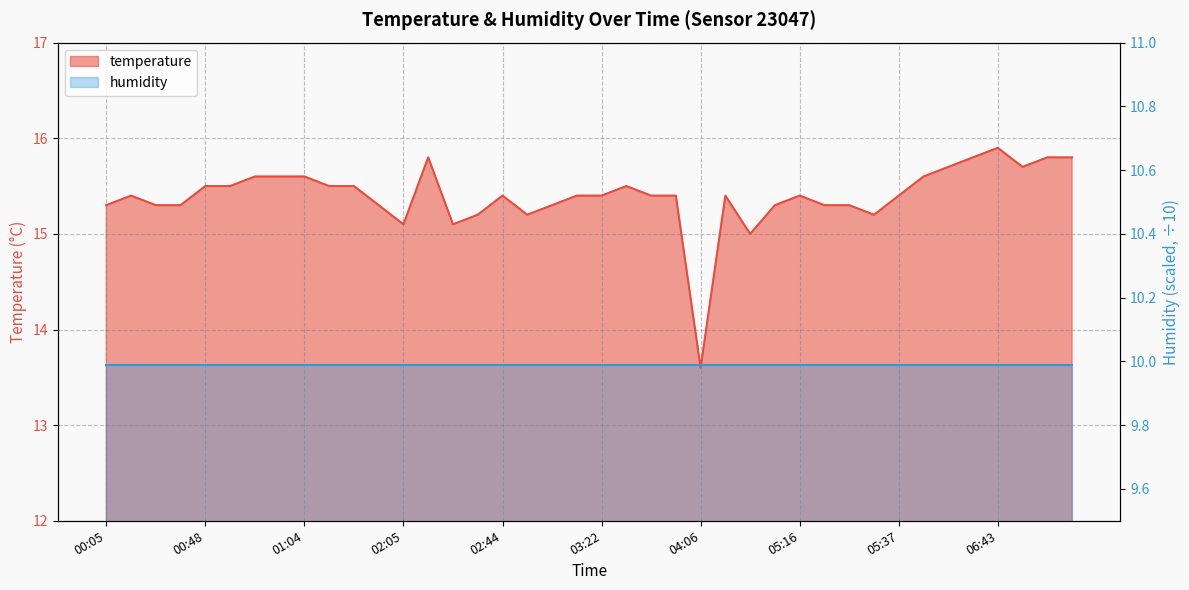

How many interior local valleys (lower than both neighbors) does the data have?

7